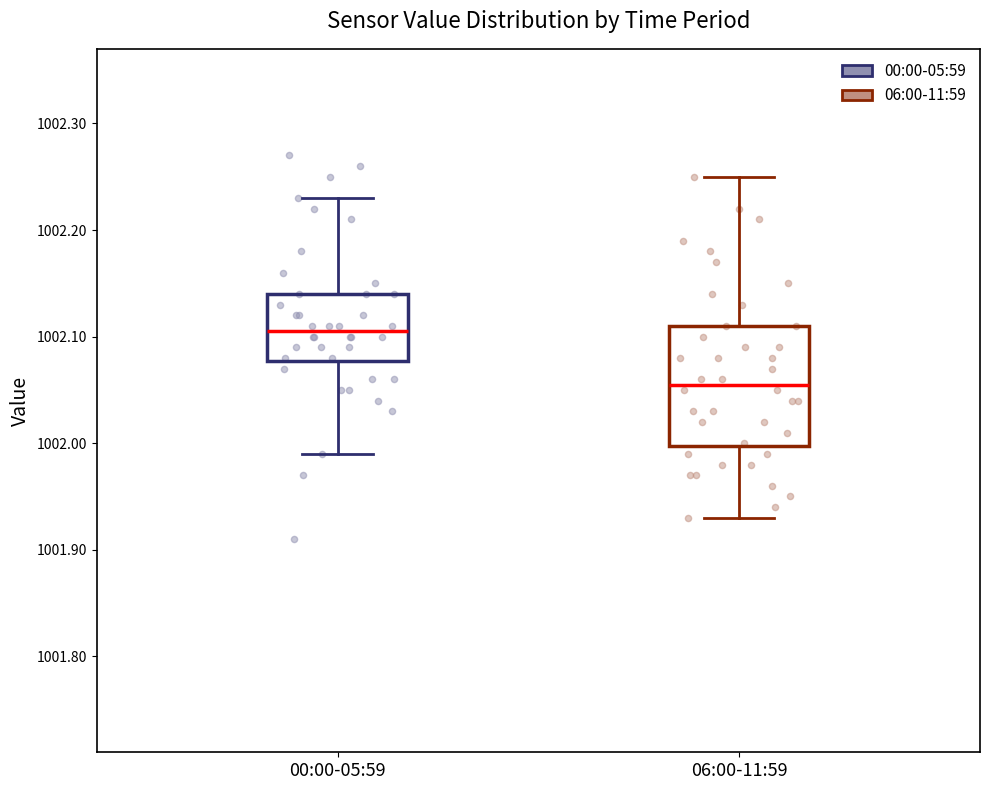

Which box has the highest median line?

00:00-05:59